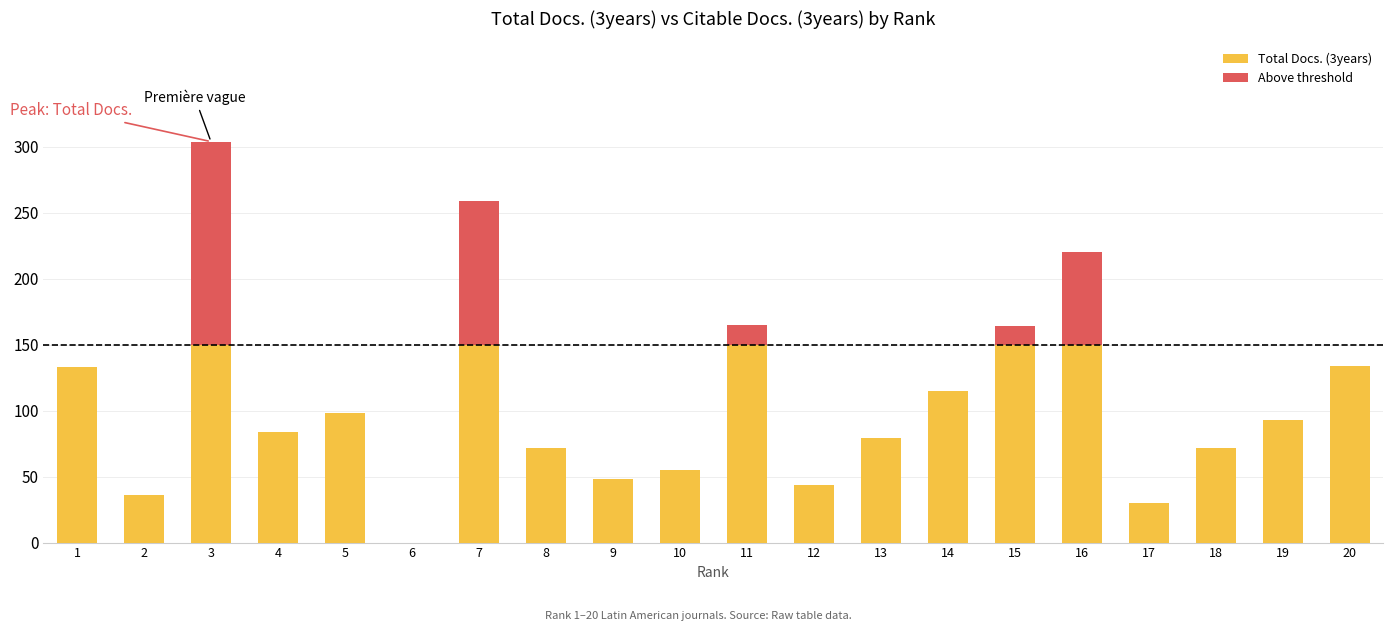

At which category is the sum across all series the highest?

3